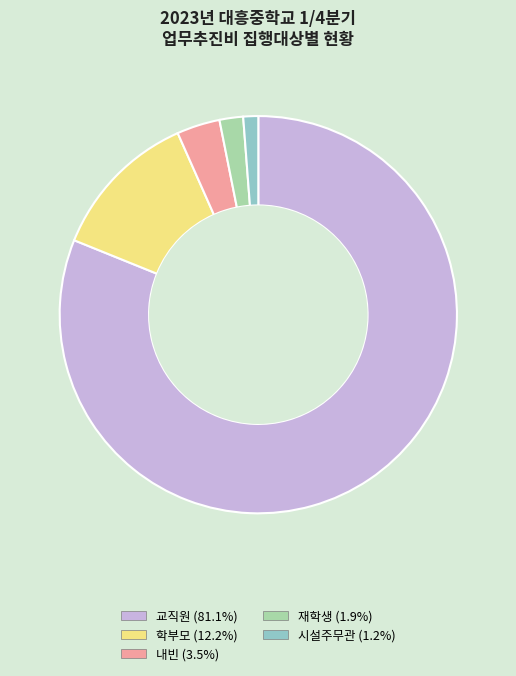

Count the number of slices in the pie.

5